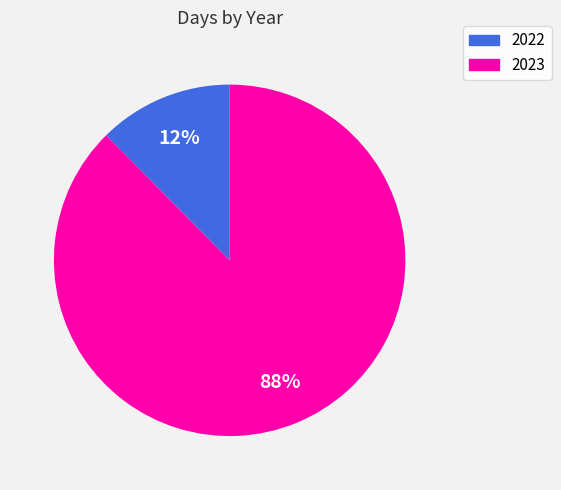

Is it true that 2022 is 20% of the pie?

False